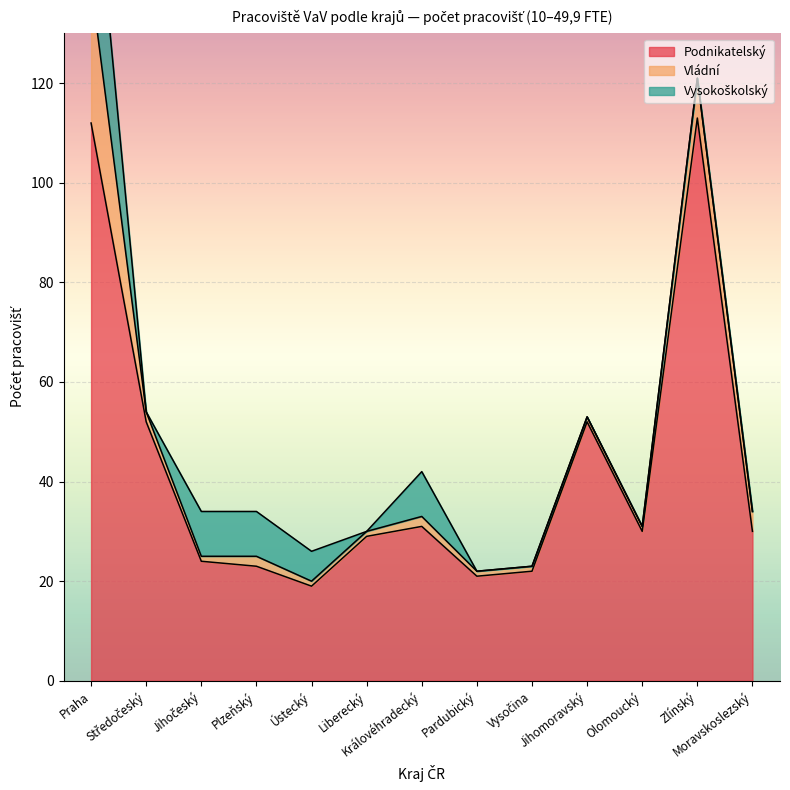

Is it true that Podnikatelský equals 77 at Karlovarský?

False